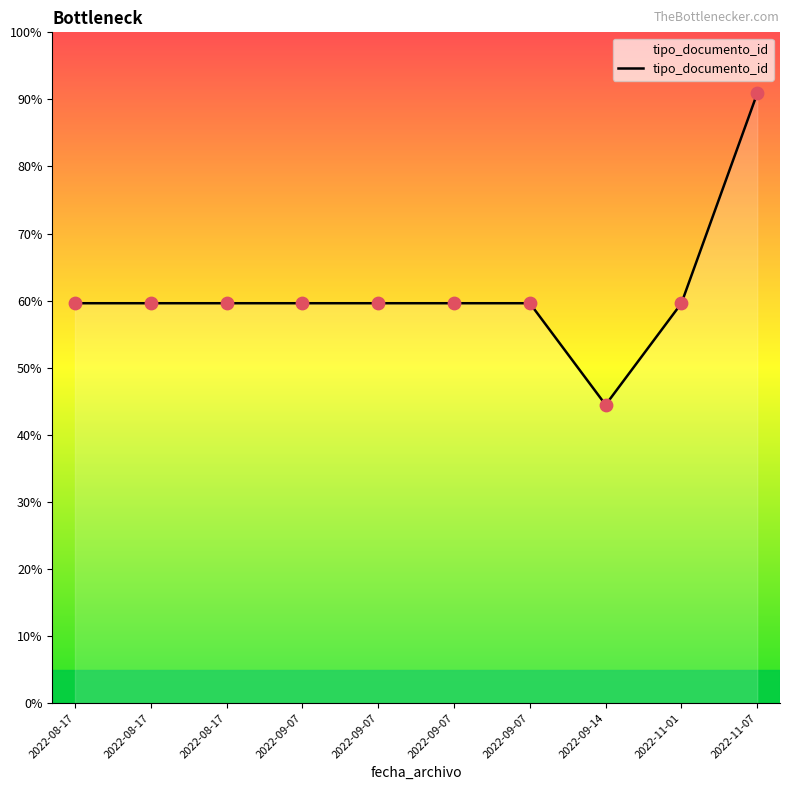

What is the change in value from 2022-09-14 to 2022-11-01?

+15.2